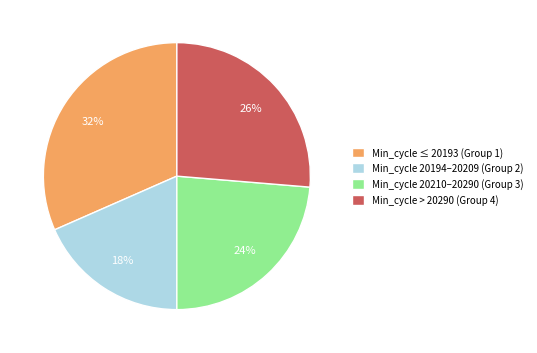

What percentage is the Min_cycle ≤ 20193 (Group 1) slice, to the nearest percent?

32%